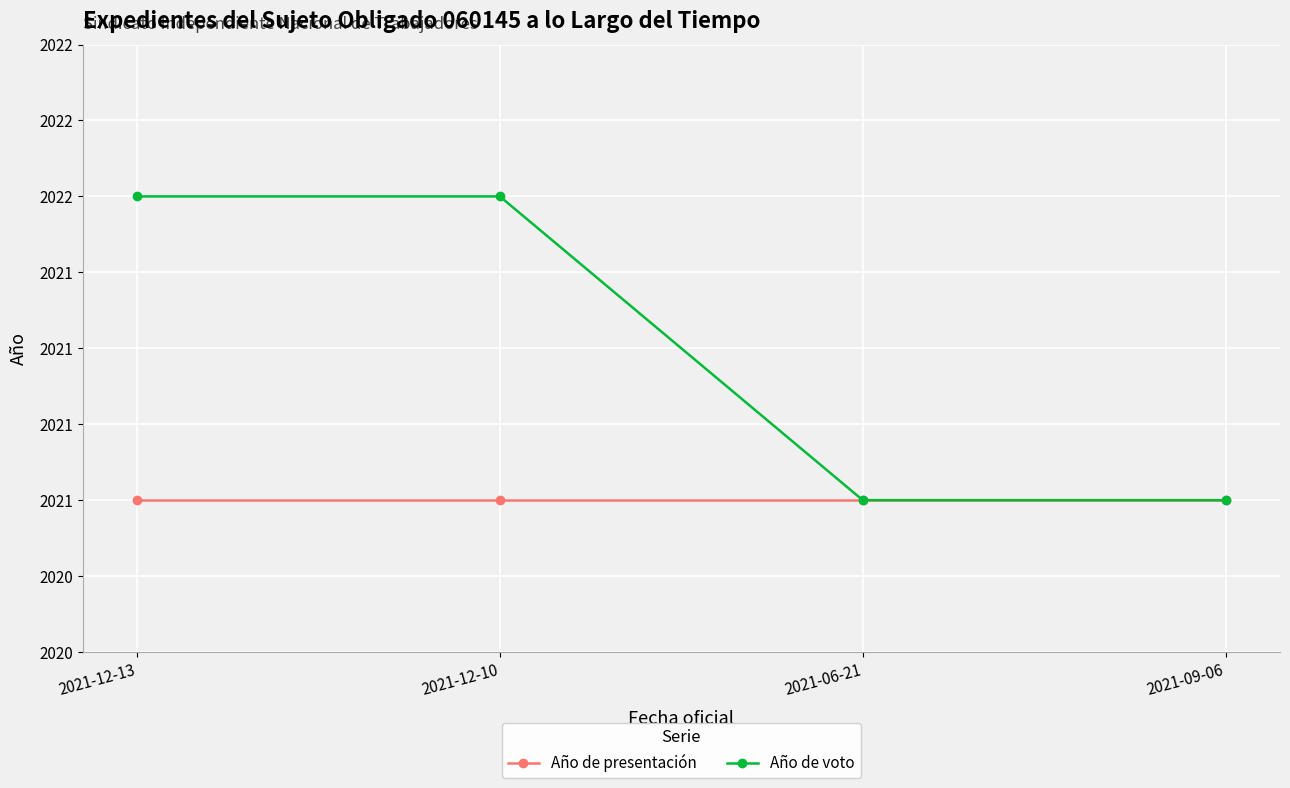

Rank the series by their maximum value, from highest to lowest.

Año de voto, Año de presentación